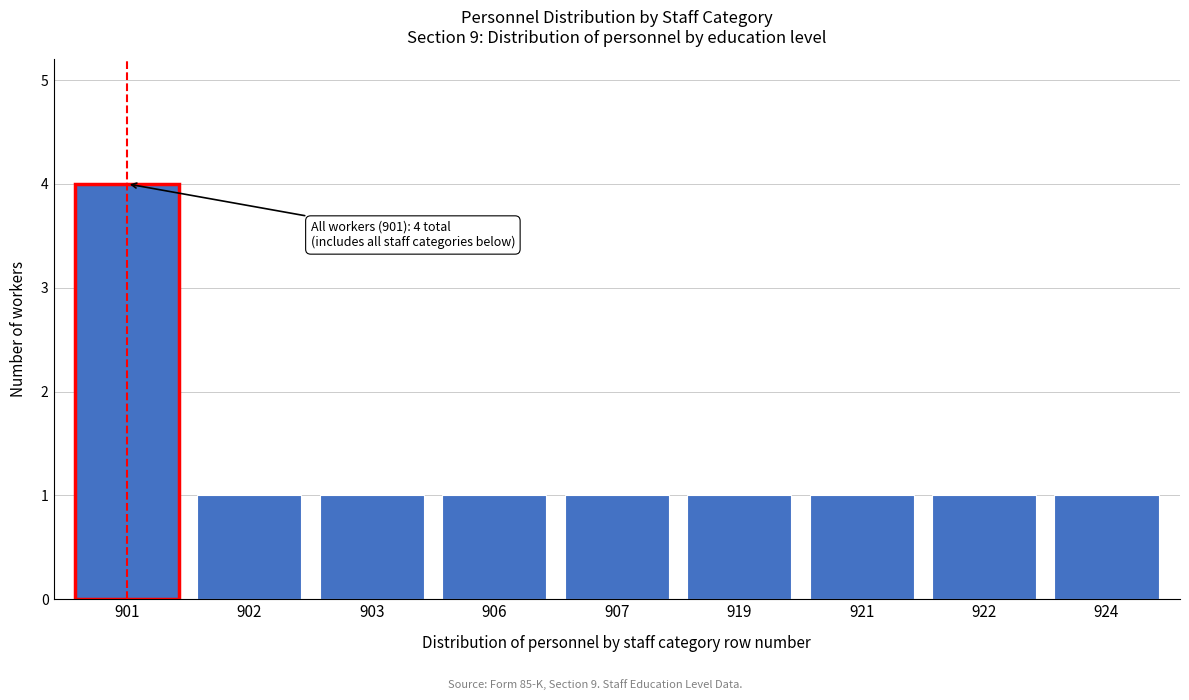

Reading right to left, transcribe all the data shown in this chart.

1	1	1	1	1	1	1	1	4